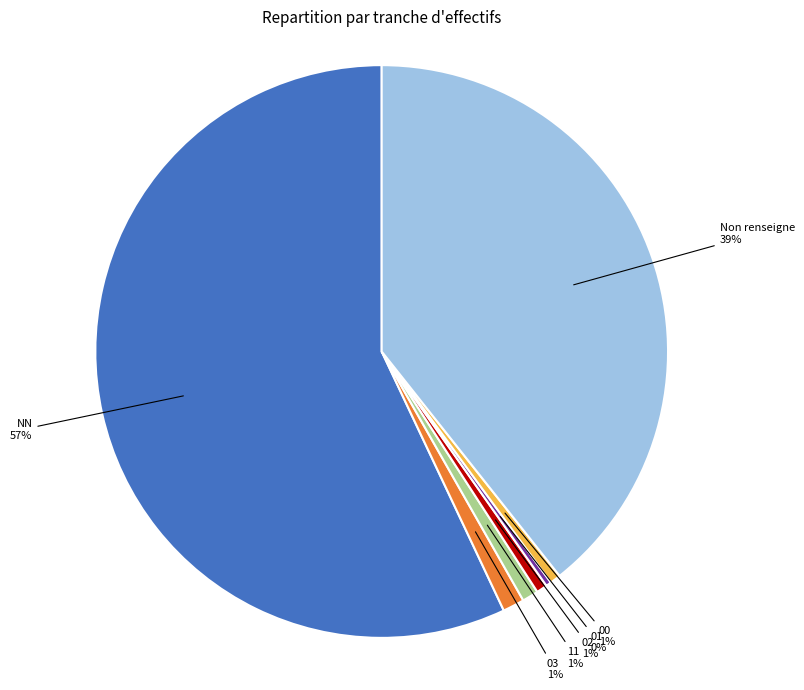

Does any single category account for the majority?

Yes